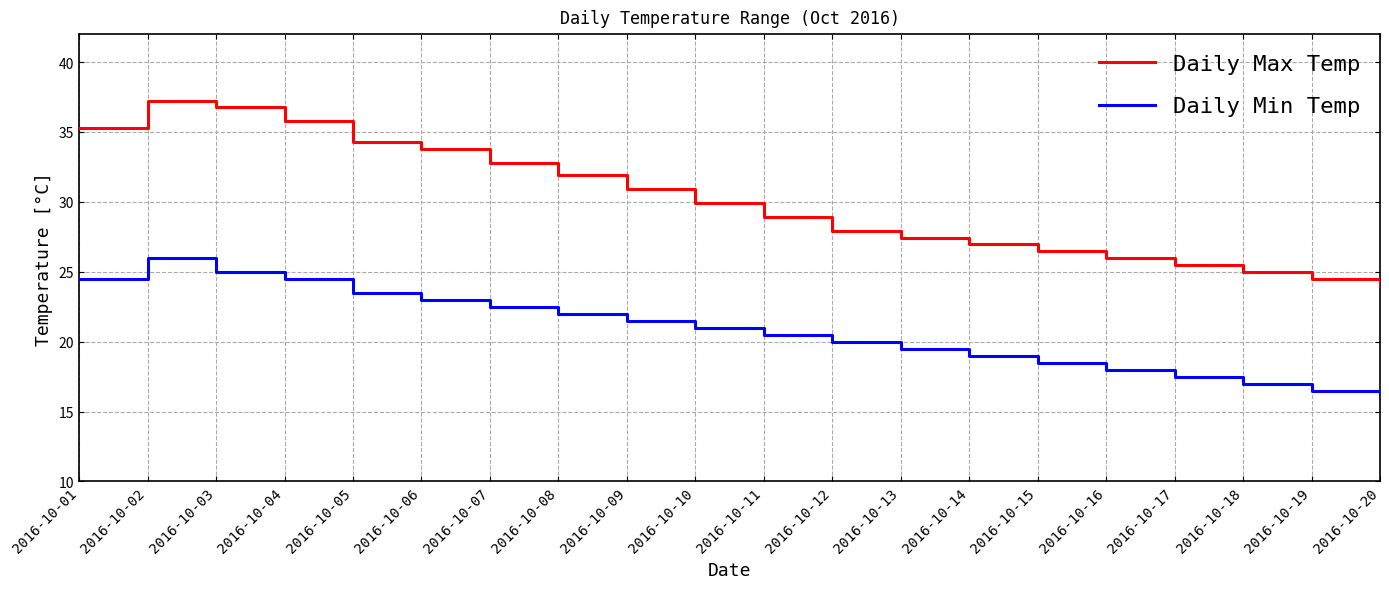

In Daily Max Temp, how many points are higher than both neighbors (excluding endpoints)?

1